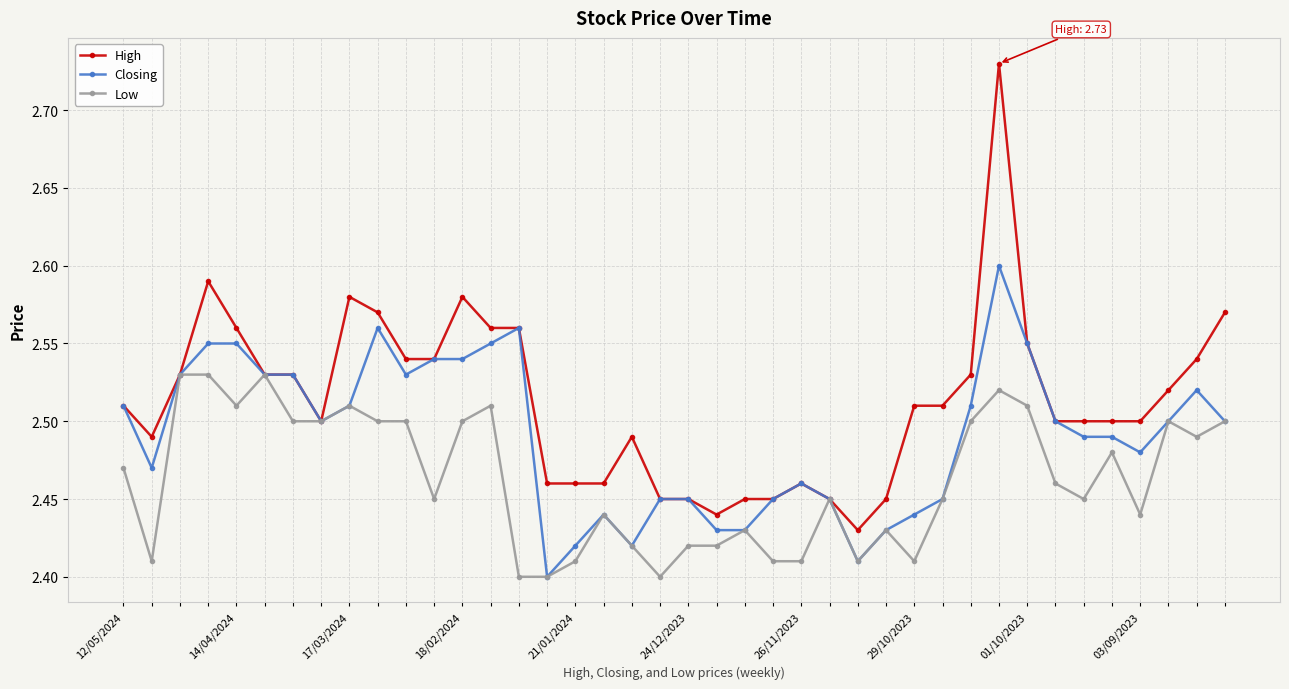

True or false: Closing has more than 1 interior local peaks.

True